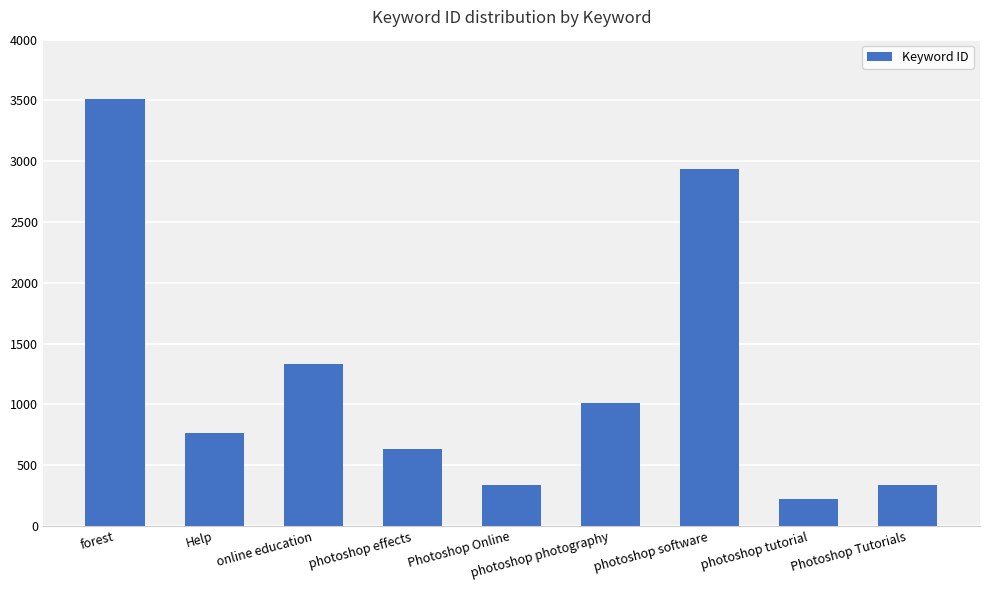

How many data points are less than 761?

4